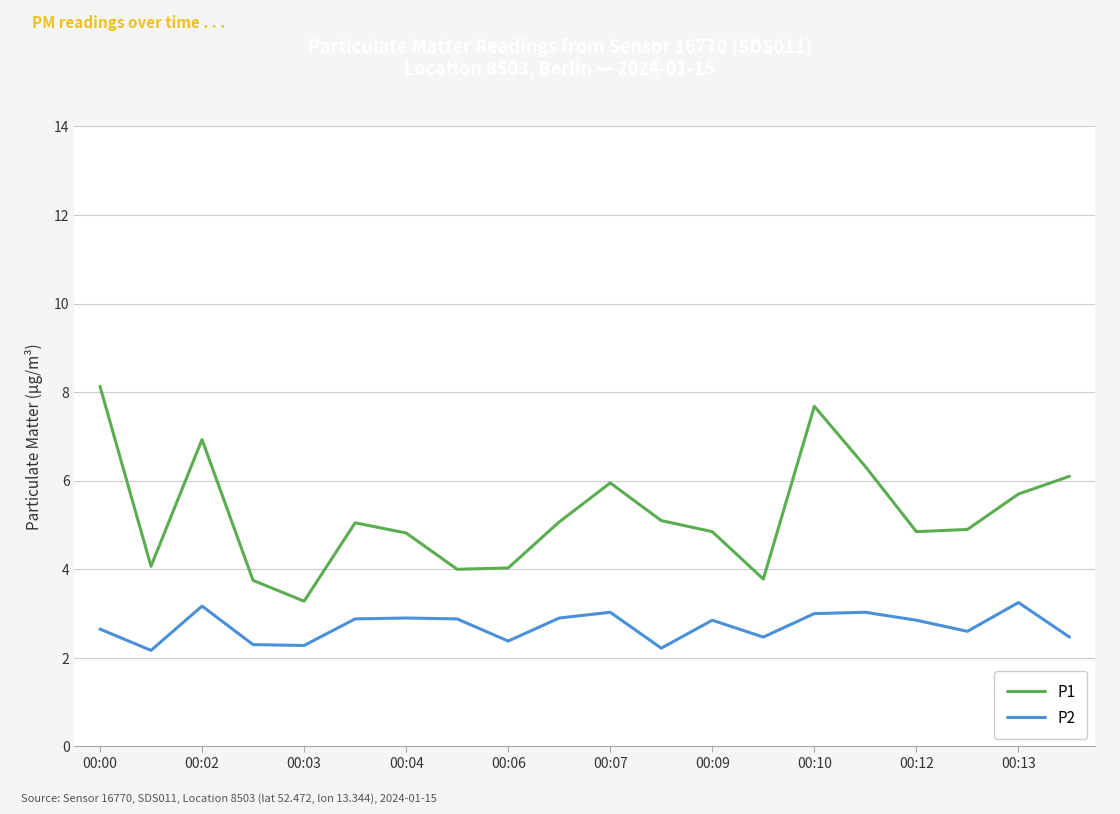

Which series has the largest total across all categories?

P1